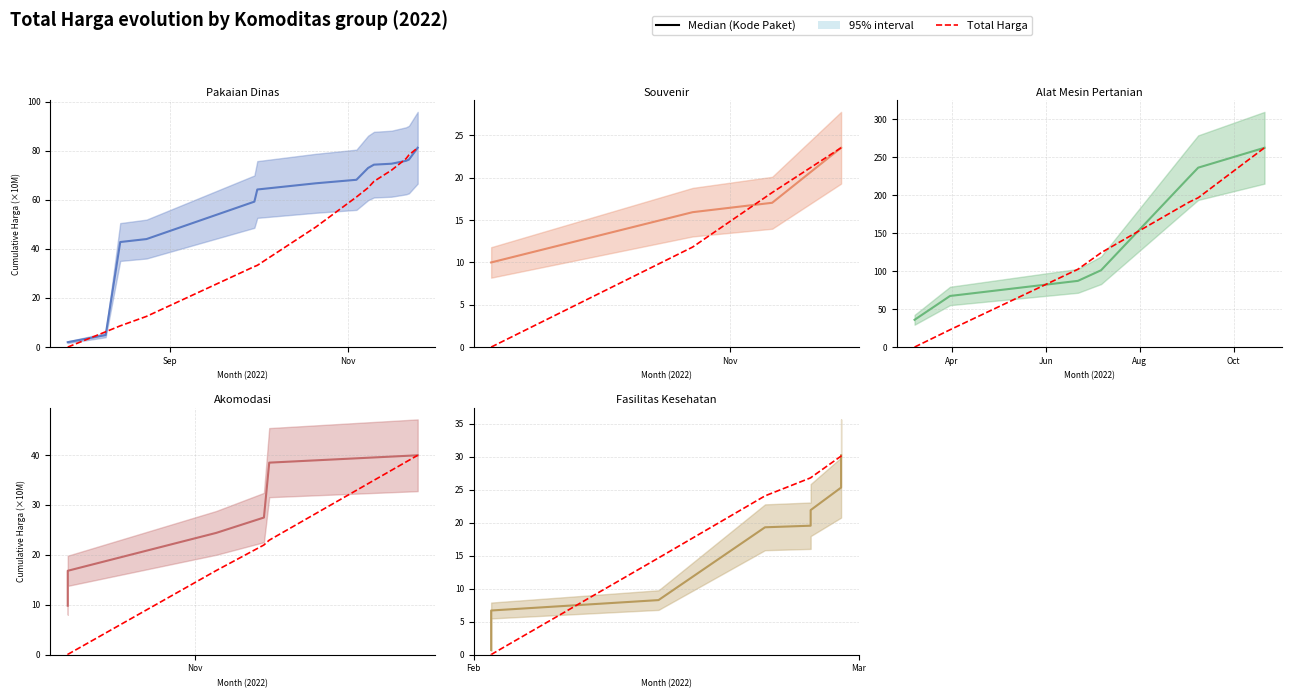

What is the difference between the second highest and second lowest values in the Total Harga series?

30.1